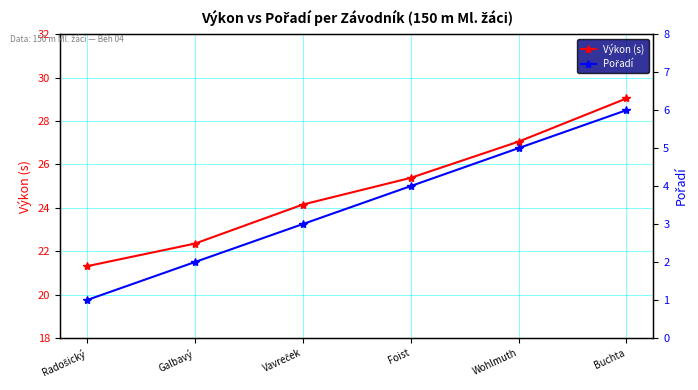

What is the highest value of the Výkon (s) series?

29.0